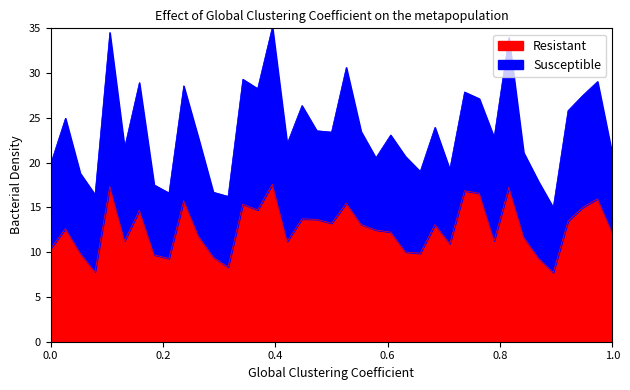

What is the maximum value for Resistant?

17.6